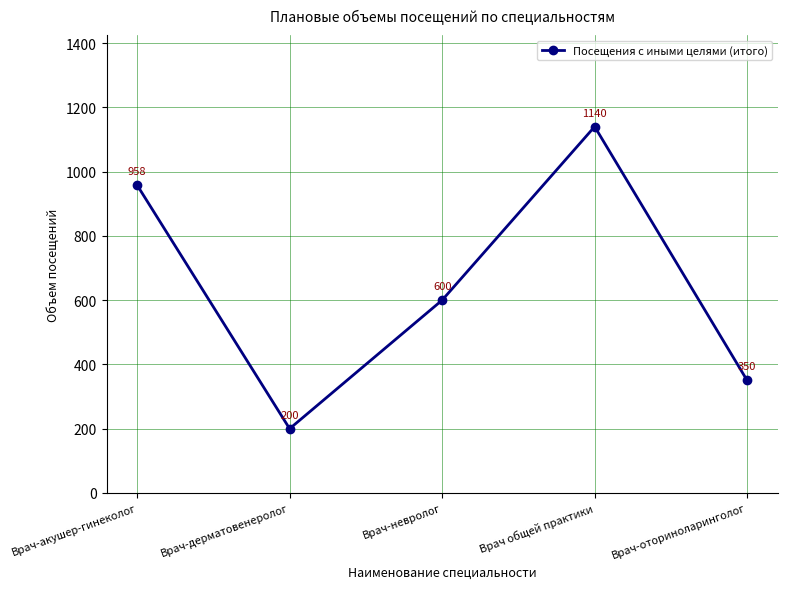

What is the approximate value at Врач-оториноларинголог, to the nearest 50?

350